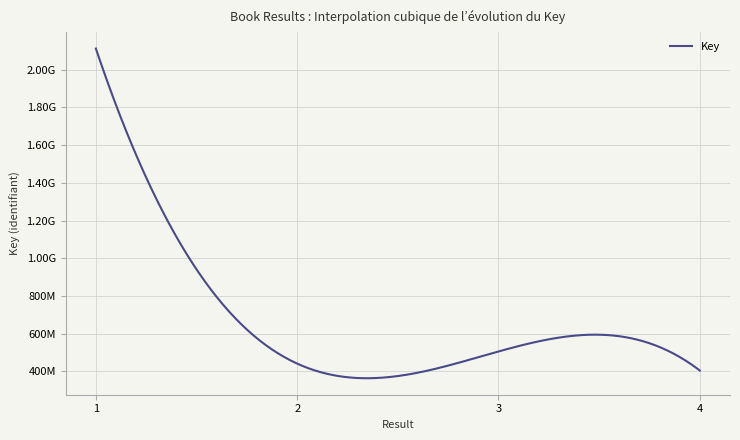

Does the chart display data point markers on the line(s)?

No